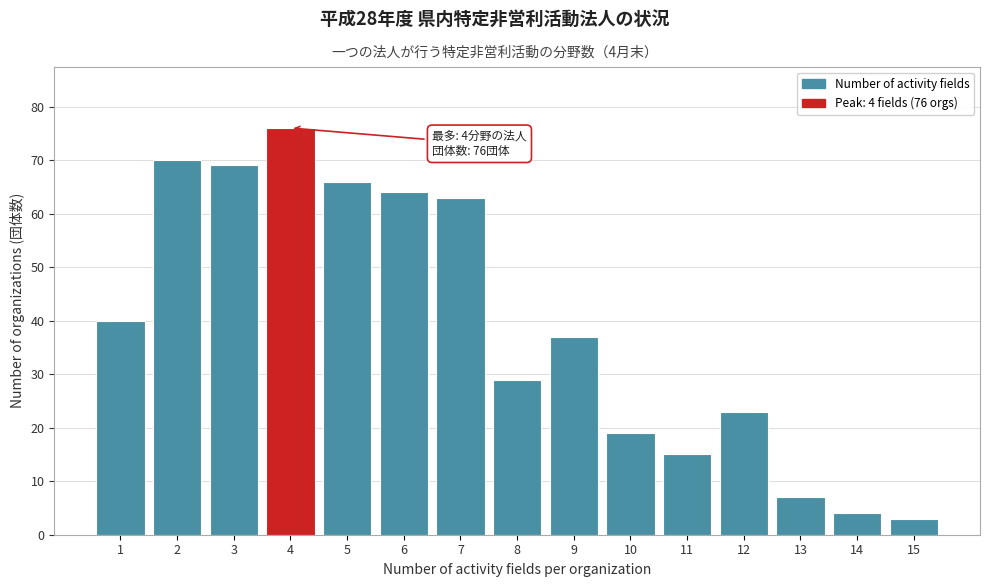

Reading left to right, list all the values displayed in this chart.

40	70	69	76	66	64	63	29	37	19	15	23	7	4	3